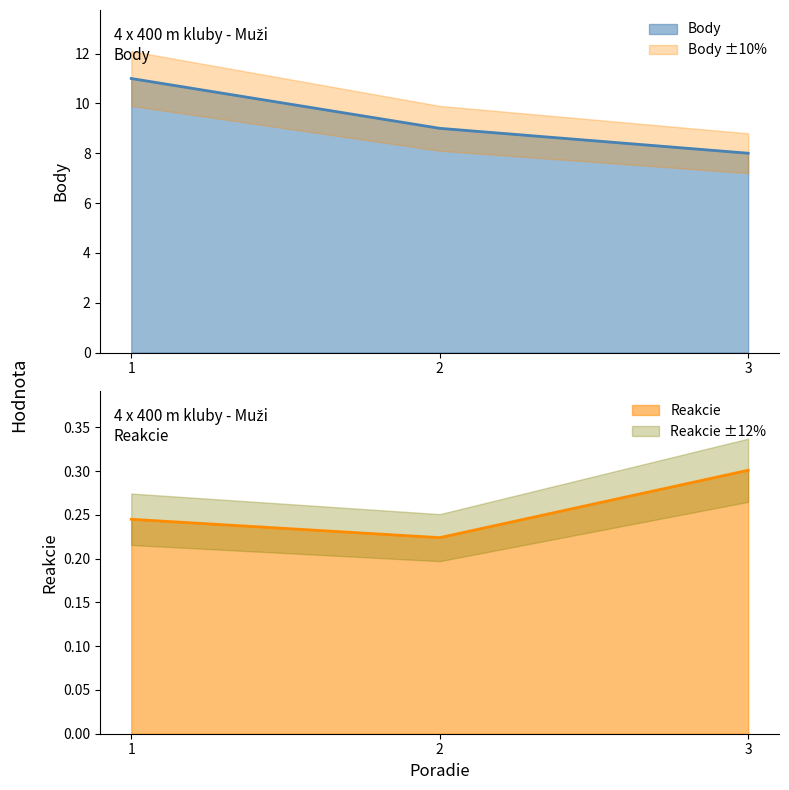

How many series are shown in this chart?

2